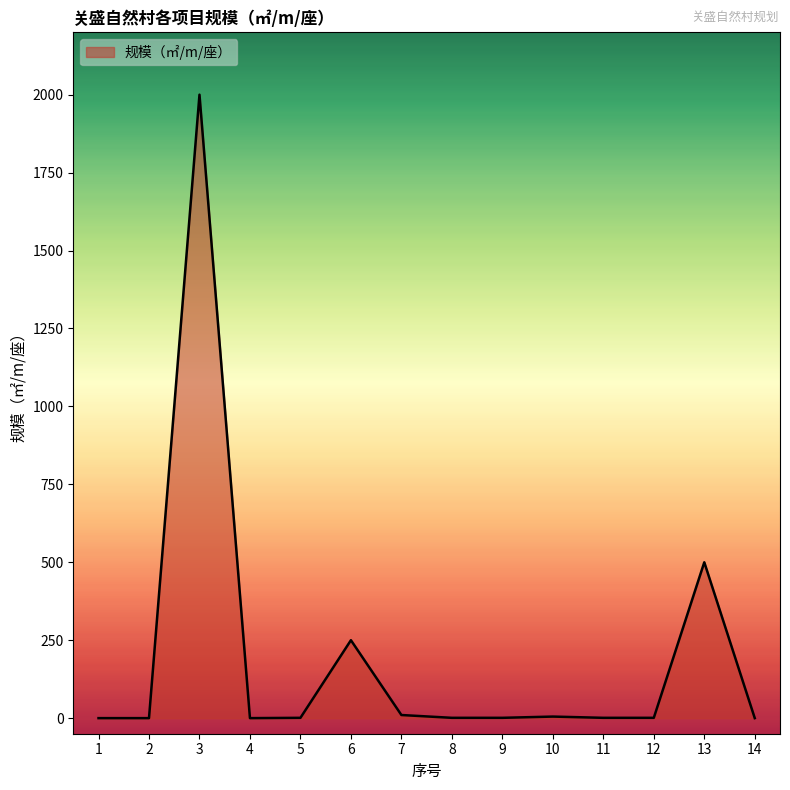

What is the maximum value shown in the chart?

2000